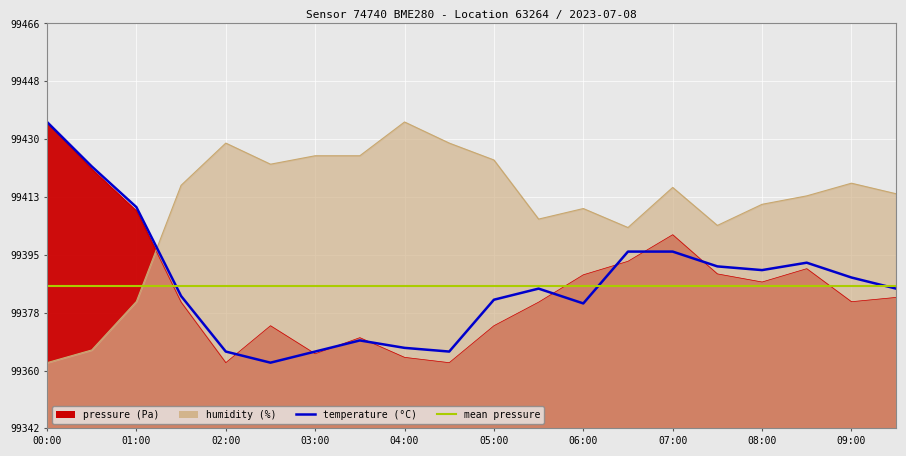

True or false: temperature has a value of 99436.2 at 00:00.

True